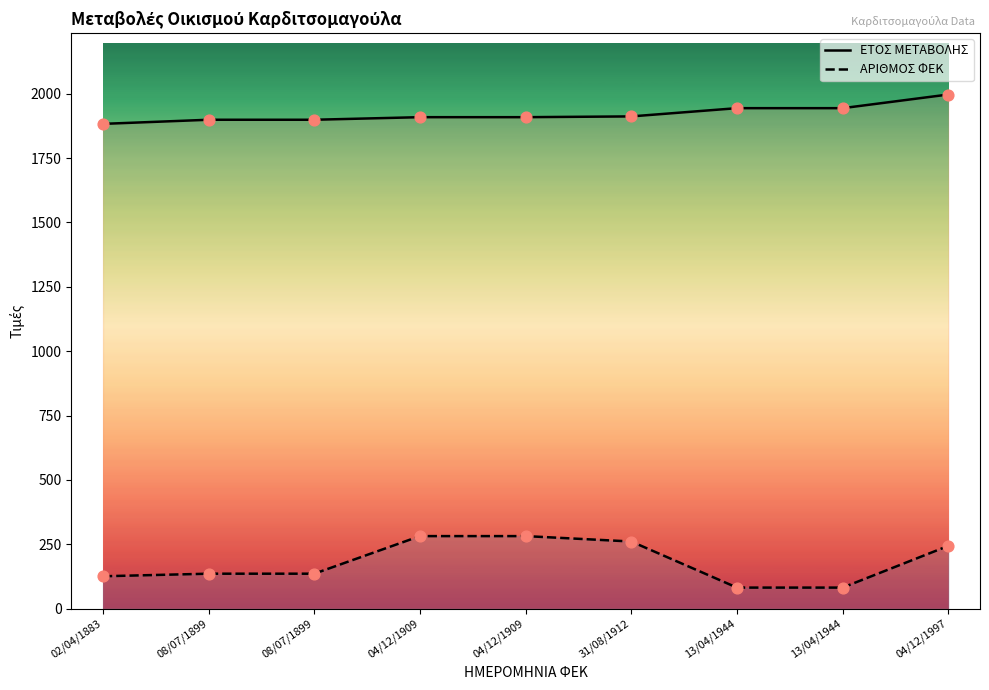

What is the total value across all series at 31/08/1912?

2173